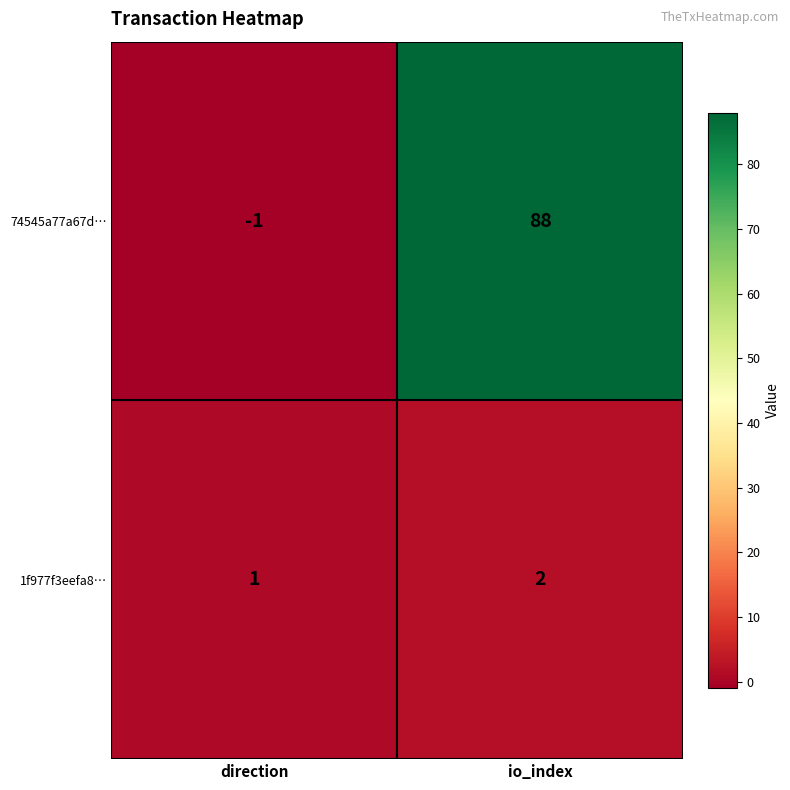

Reading right to left, list all the values displayed in this chart.

74545a77a67d…: io_index=88	direction=-1
1f977f3eefa8…: io_index=2	direction=1